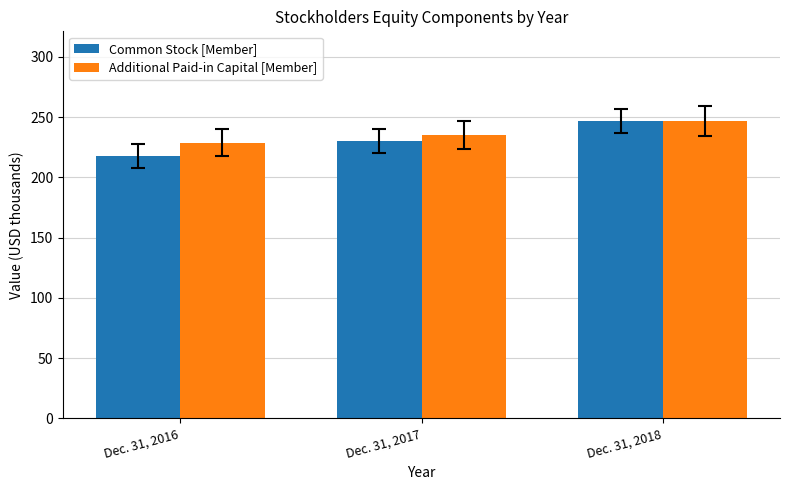

List the labels in order of Common Stock [Member] value, largest first.

Dec. 31, 2018, Dec. 31, 2017, Dec. 31, 2016